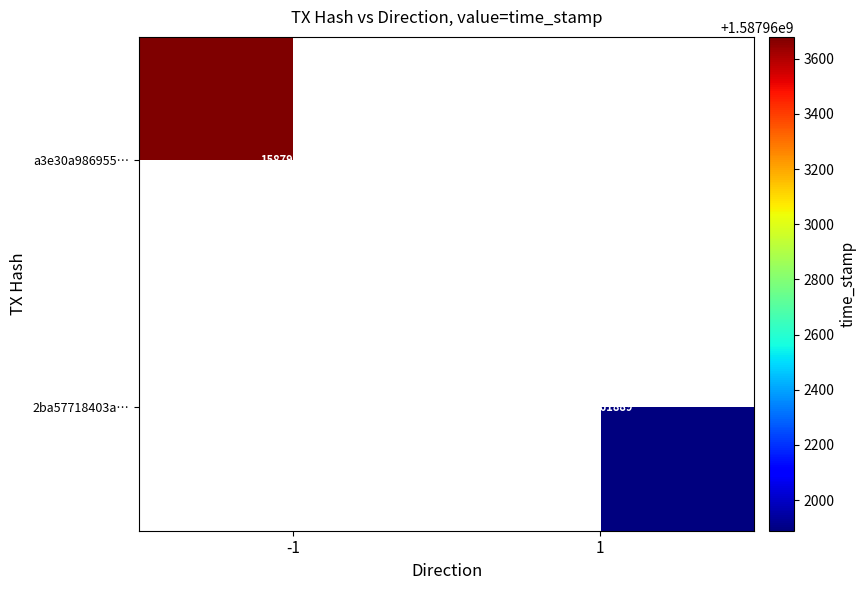

True or false: a3e30a986955… has a value of 2712261441 at -1.

False